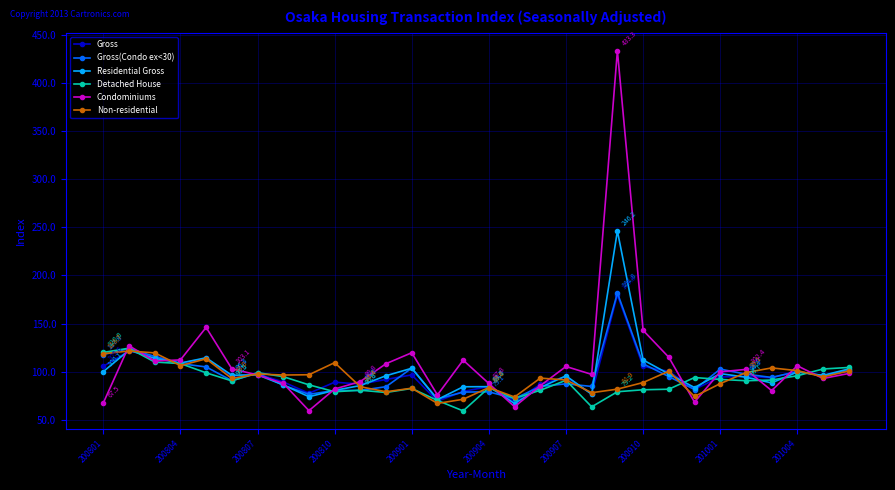

What is the maximum value shown in the chart?

433.3